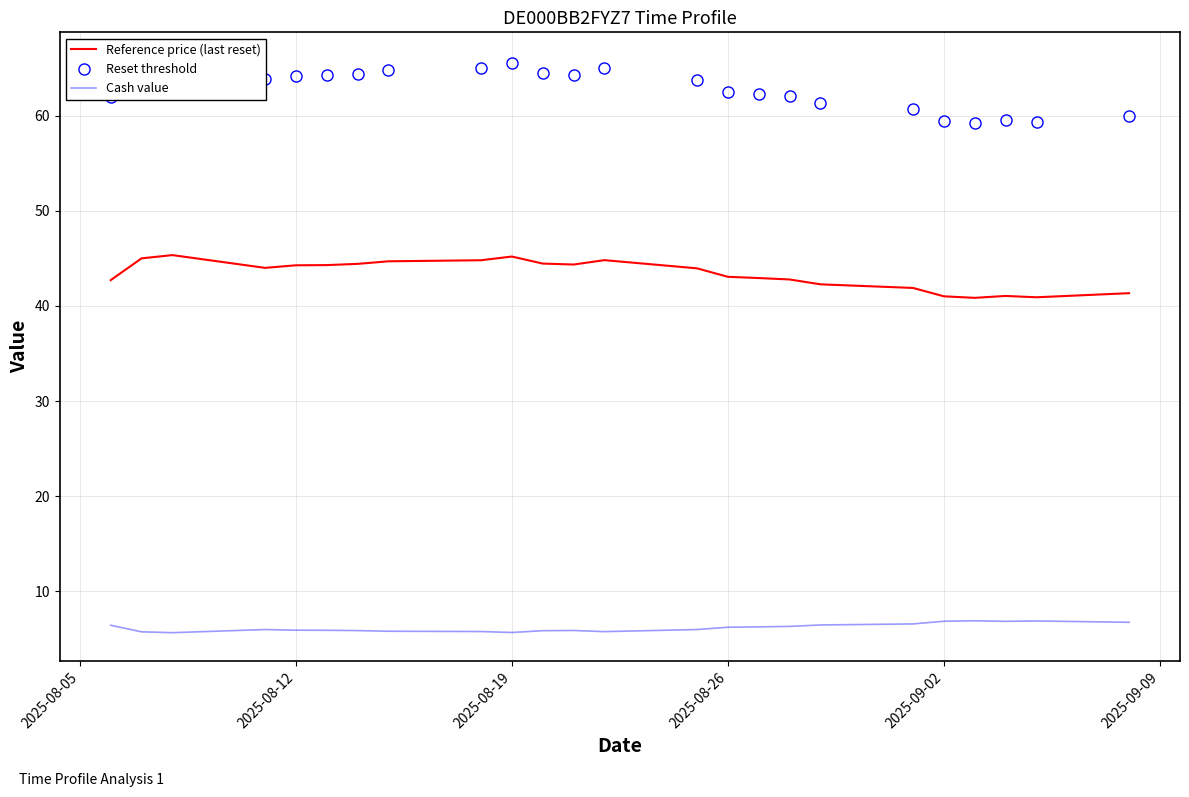

True or false: Reset threshold and Reference price (last reset) cross at least once.

False